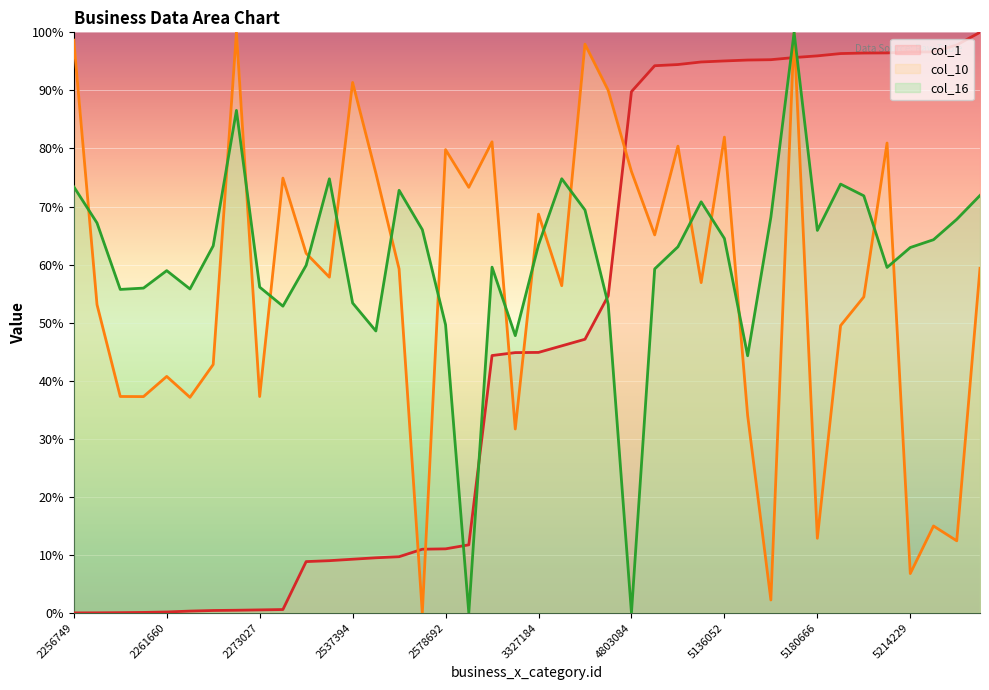

What is the sum of all col_10 values?

2271.8